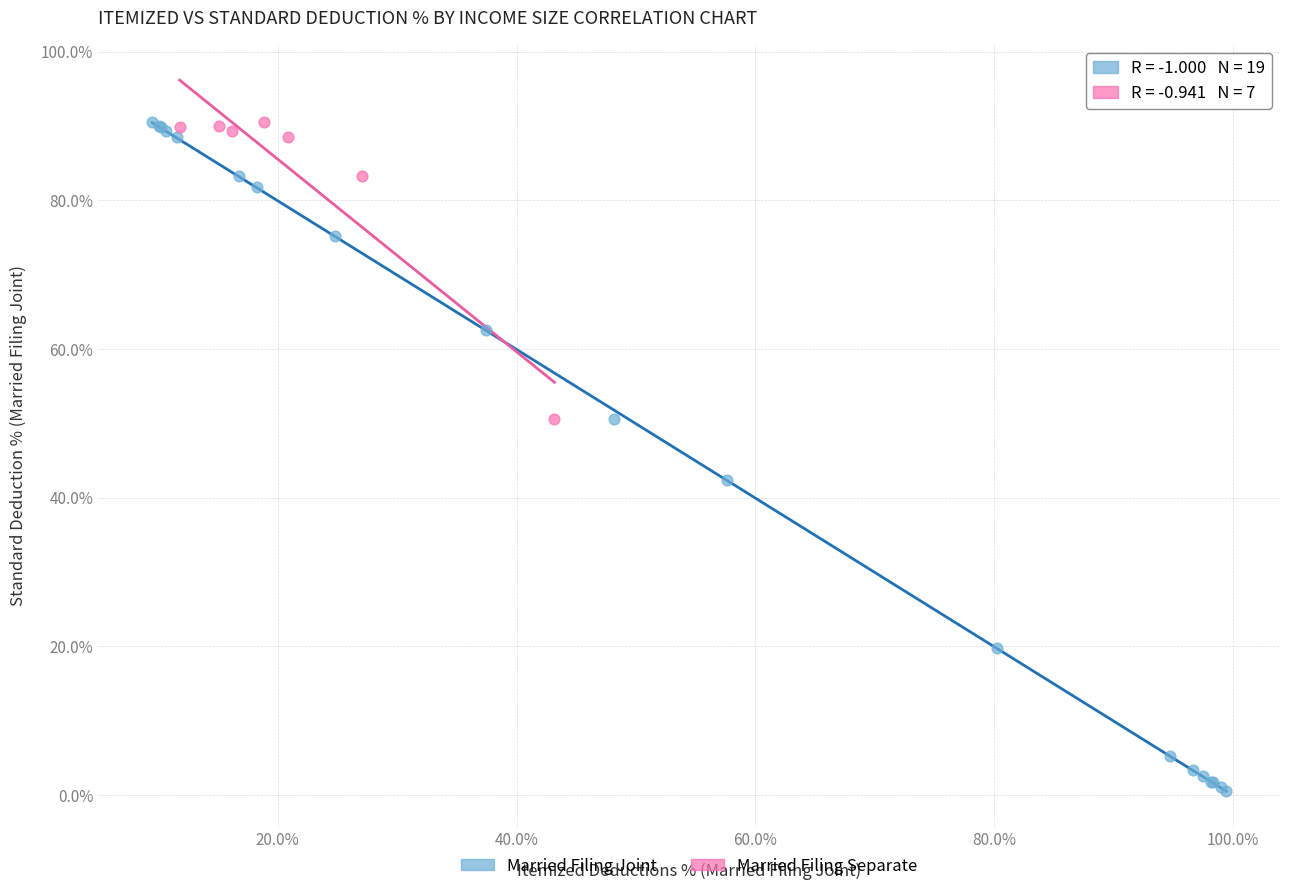

Which series contains the lowest Y value?

Married Filing Joint